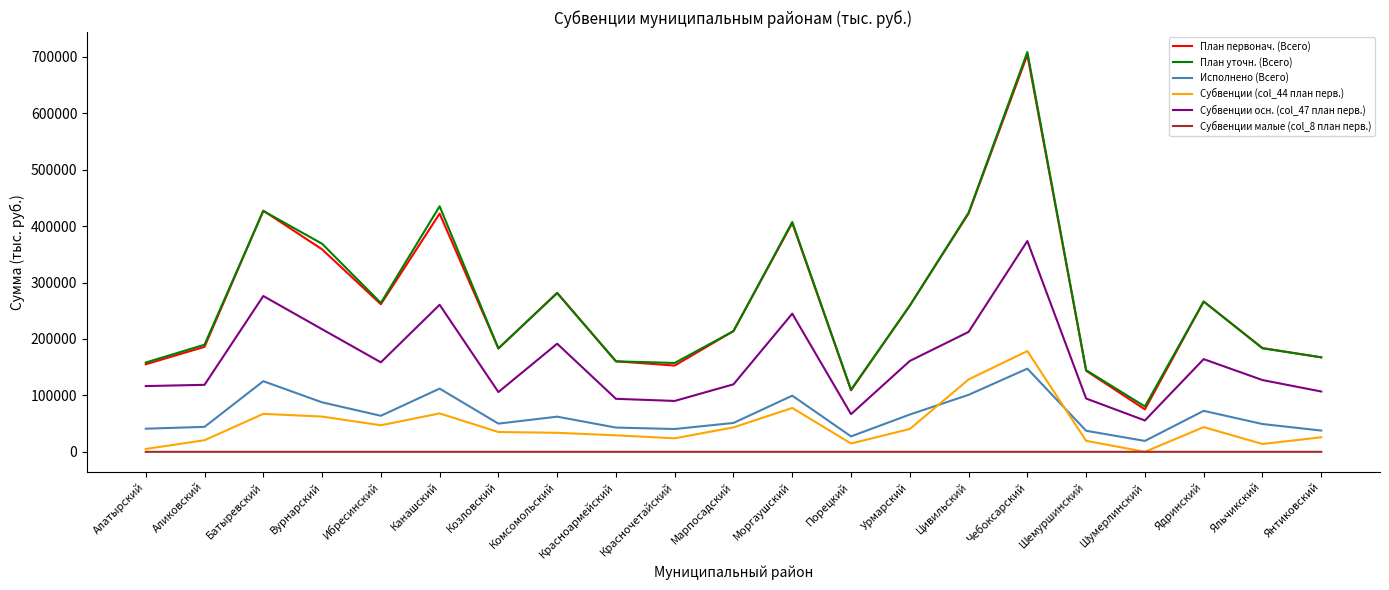

Where does the План уточн. (Всего) series first go above 213931?

Батыревский